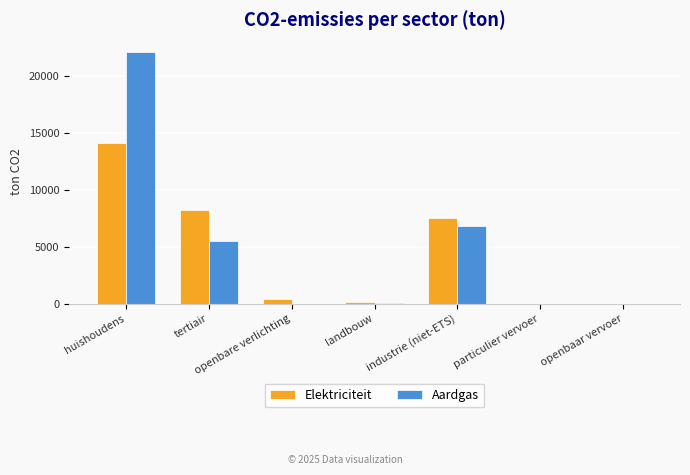

The value of Aardgas at tertiair is 9162.0. True or false?

False